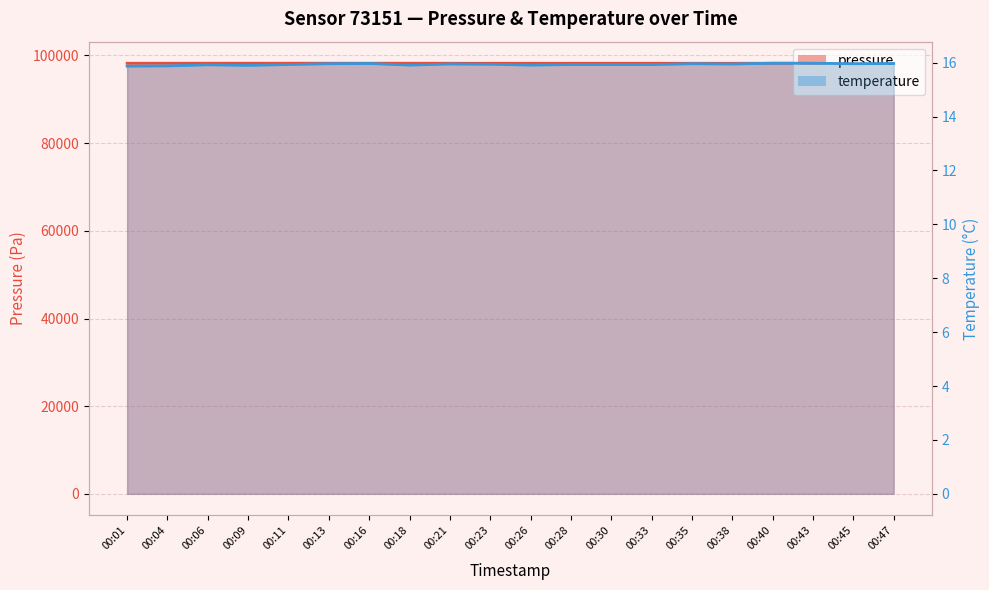

What is the sum of the pressure values at 00:28 and 00:21?

196450.2